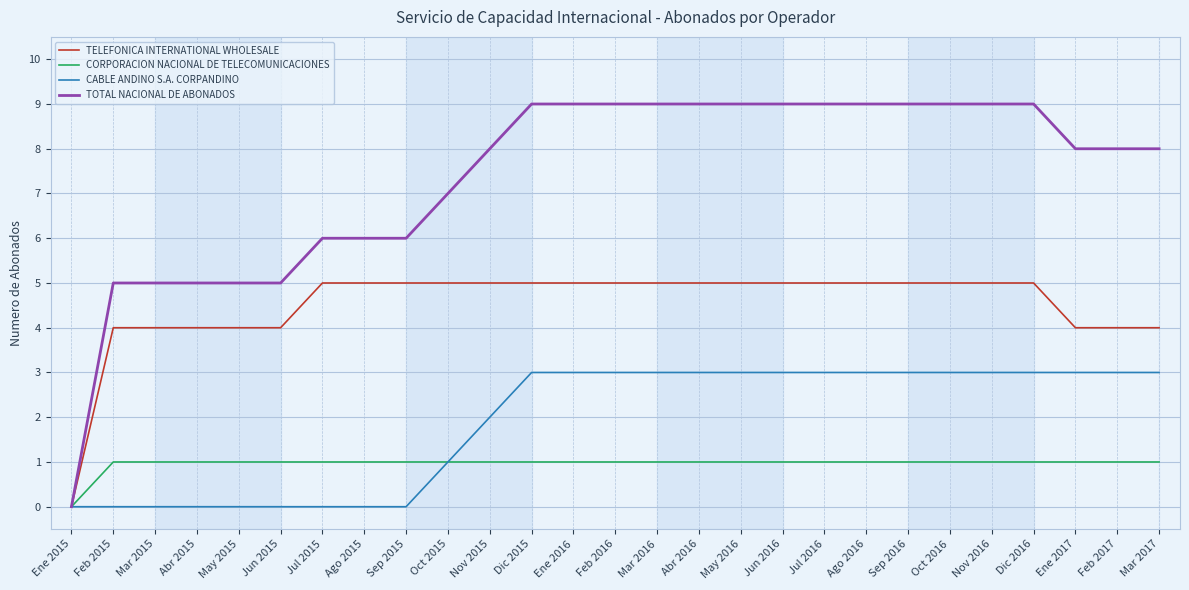

What position from the left is Mar 2016?

15